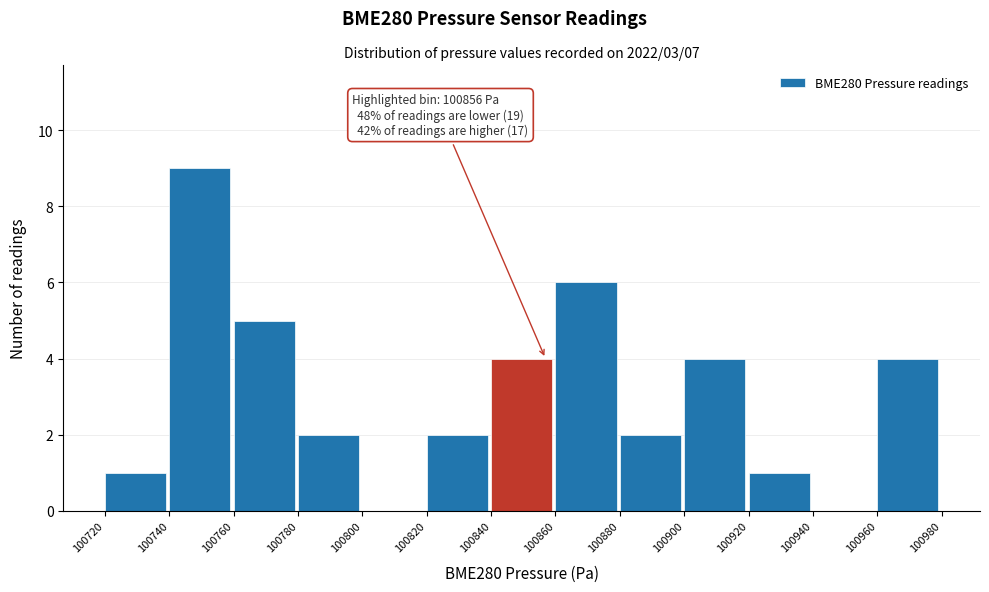

Over which range of the x-axis is the bar tallest?

100740 to 100760